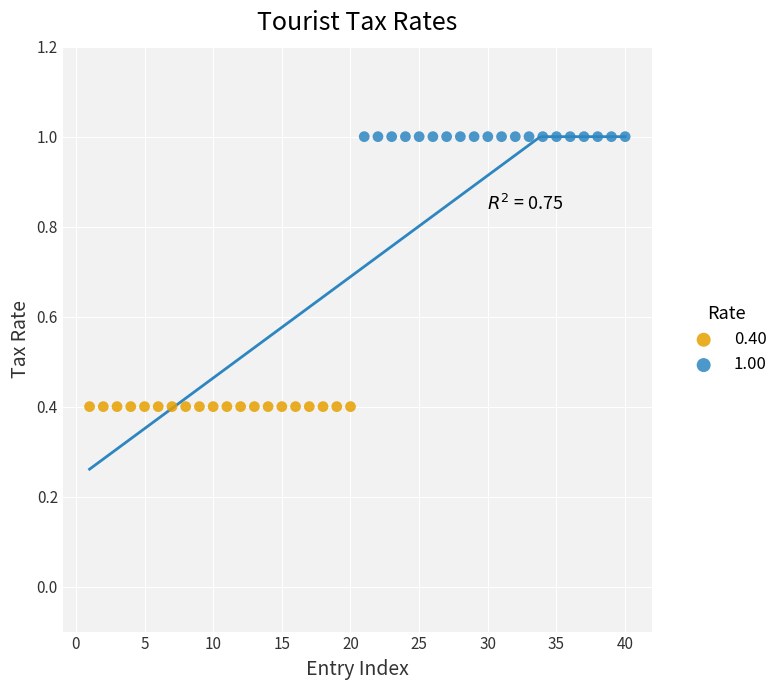

Which series contains the lowest Y value?

0.40